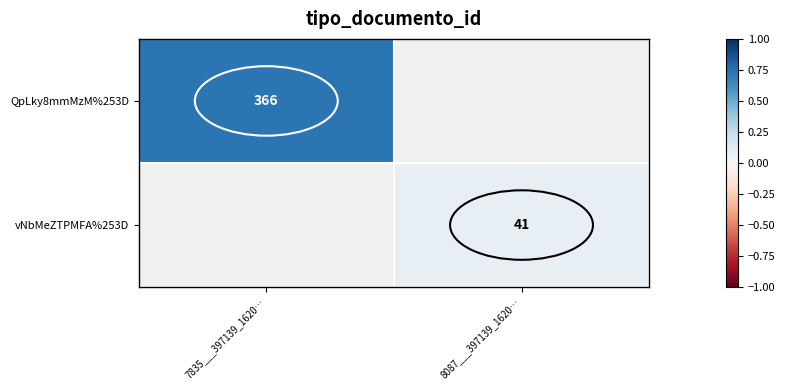

True or false: QpLky8mmMzM%253D has a value of 0.7 at 7835___397139_1620….

True